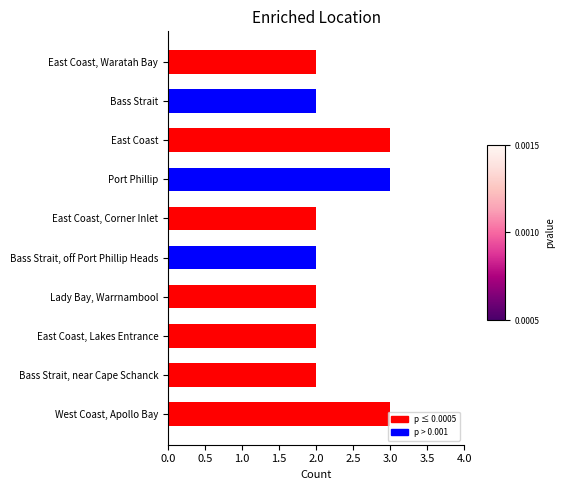

Is it true that the value at Bass Strait is 2?

True